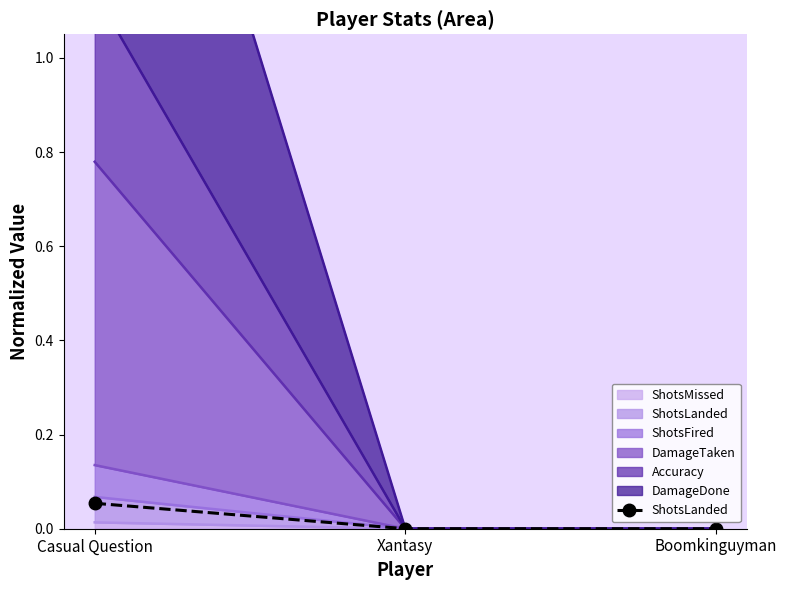

Rank the categories by value from highest to lowest.

Casual Question, Xantasy, Boomkinguyman